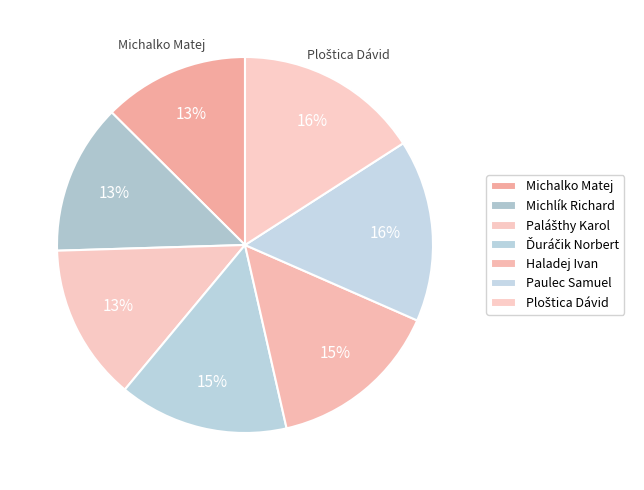

What is the change in value from Paulec Samuel to Ploštica Dávid?

+0.1